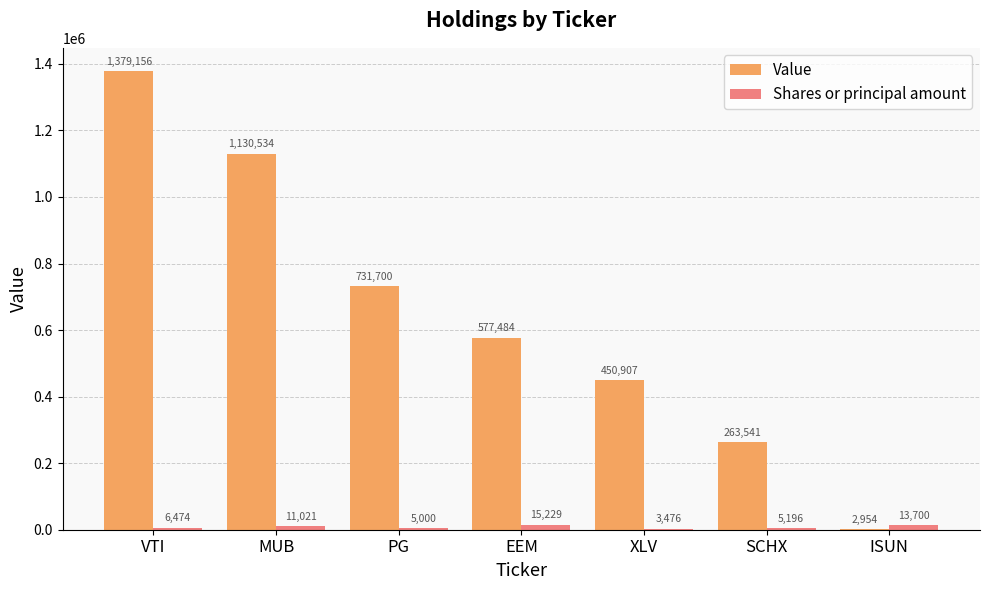

Between VTI and MUB, which series saw the biggest shift?

Value